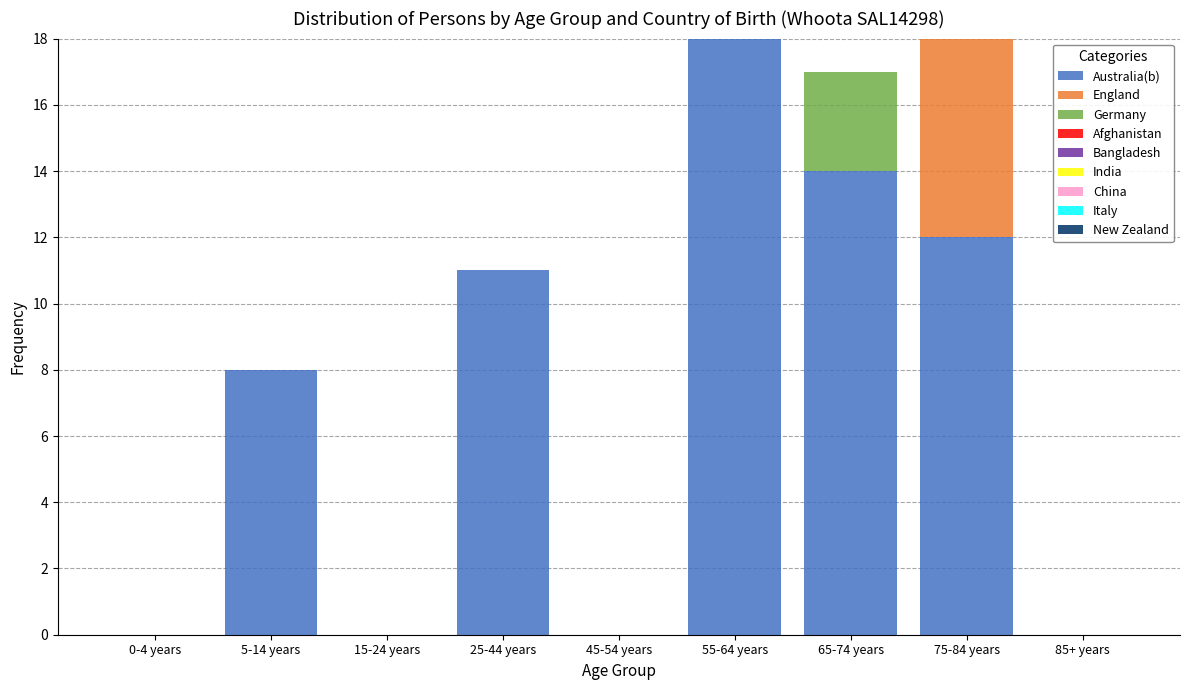

Reading right to left, what are the values for Australia(b)?

85+ years=0	75-84 years=12	65-74 years=14	55-64 years=18	45-54 years=0	25-44 years=11	15-24 years=0	5-14 years=8	0-4 years=0